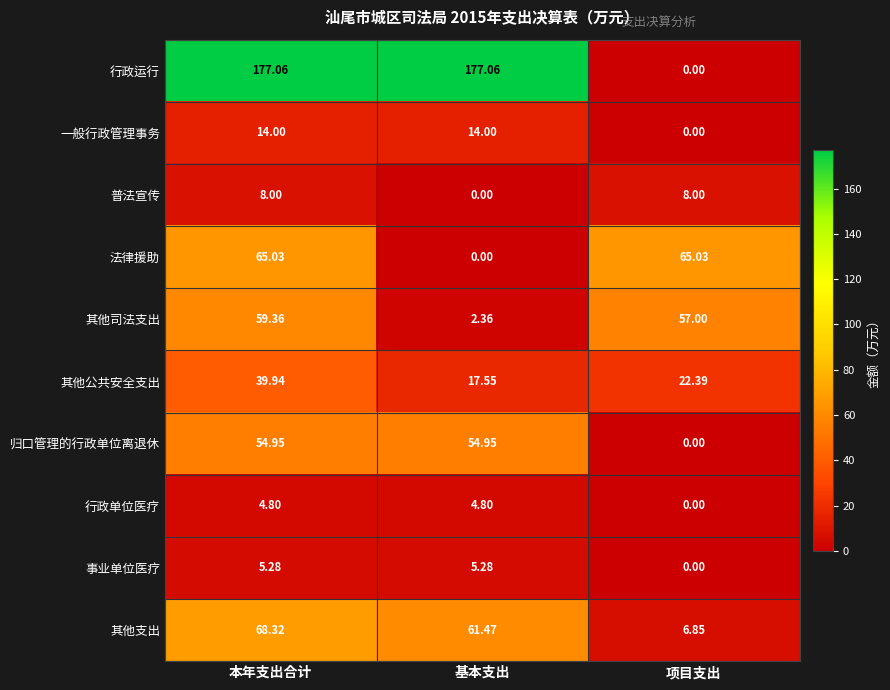

At which category is the sum across all series the highest?

本年支出合计